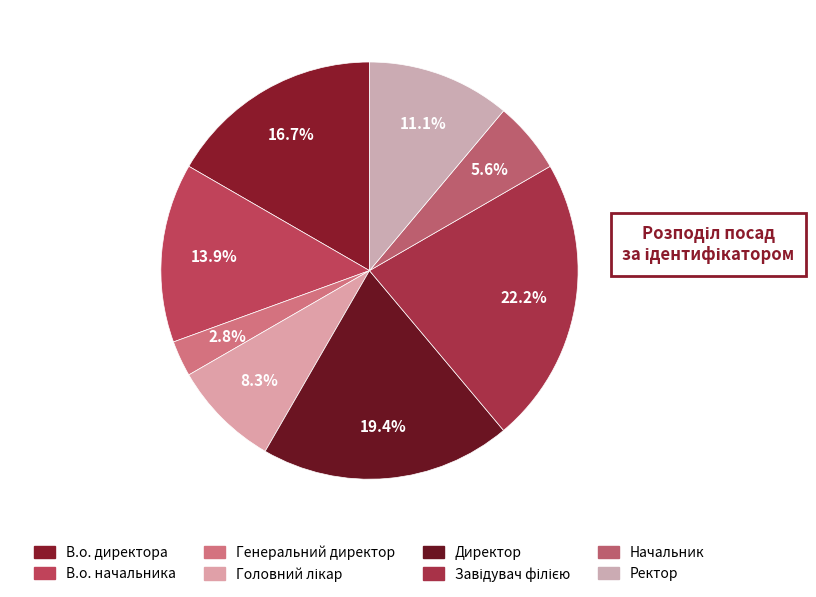

To the nearest percent, what is the difference between the largest and smallest slice percentages?

19%